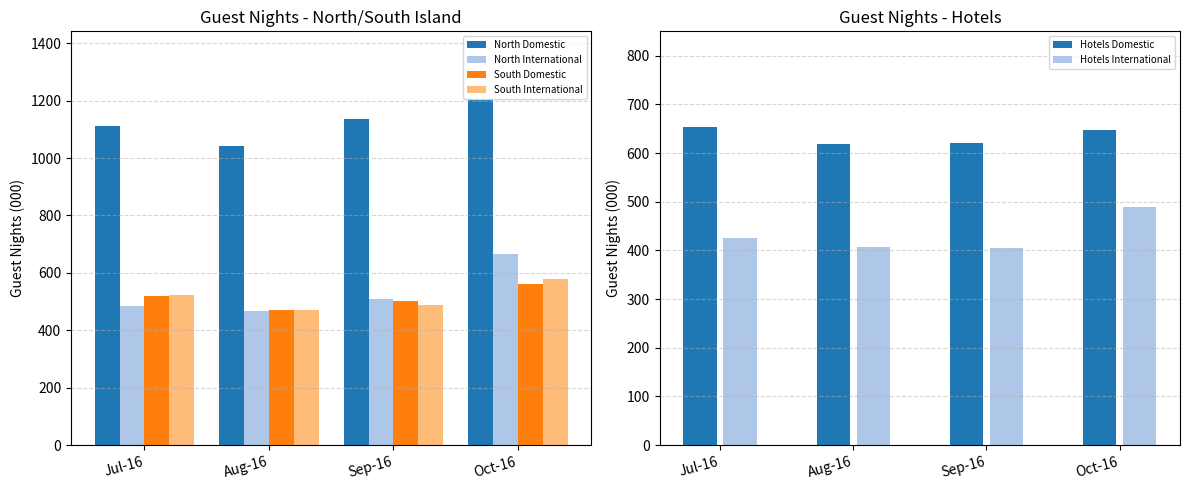

What is the sum of all Hotels International values?

1729